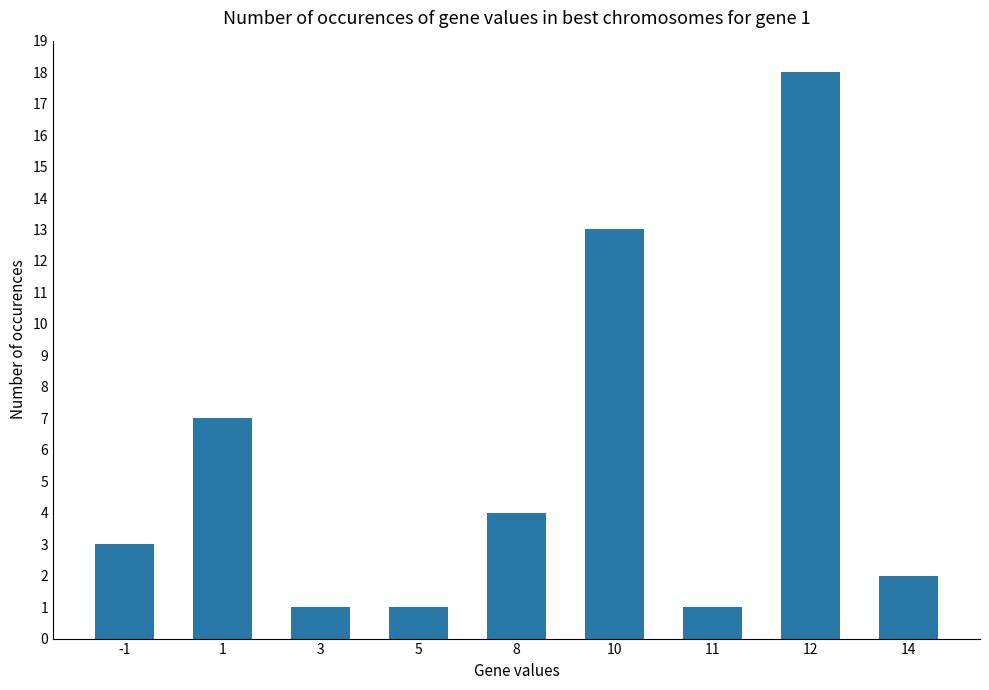

What is the value of the 5th bar from the left?

4